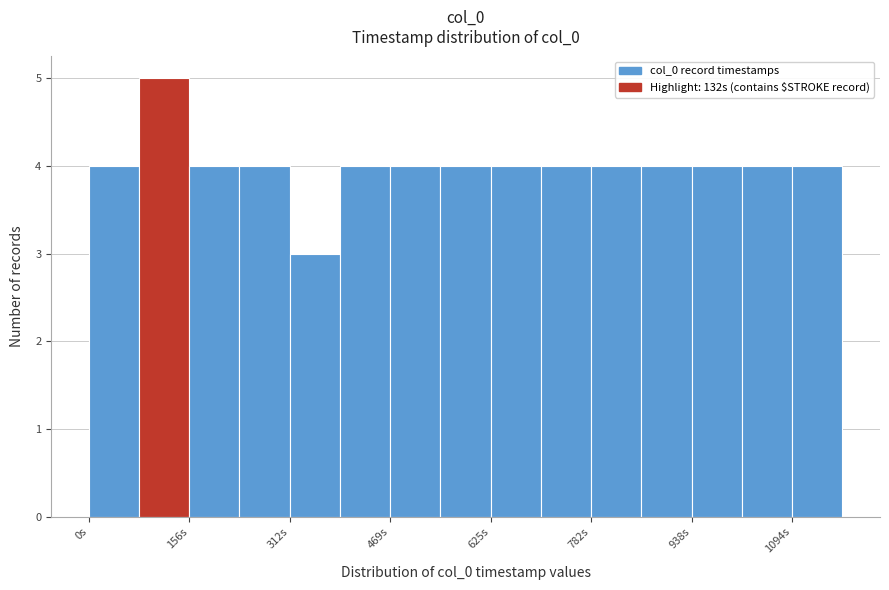

Around what value on the x-axis is the tallest bar? Give the approximate position of its centre, as read against the axis.

120